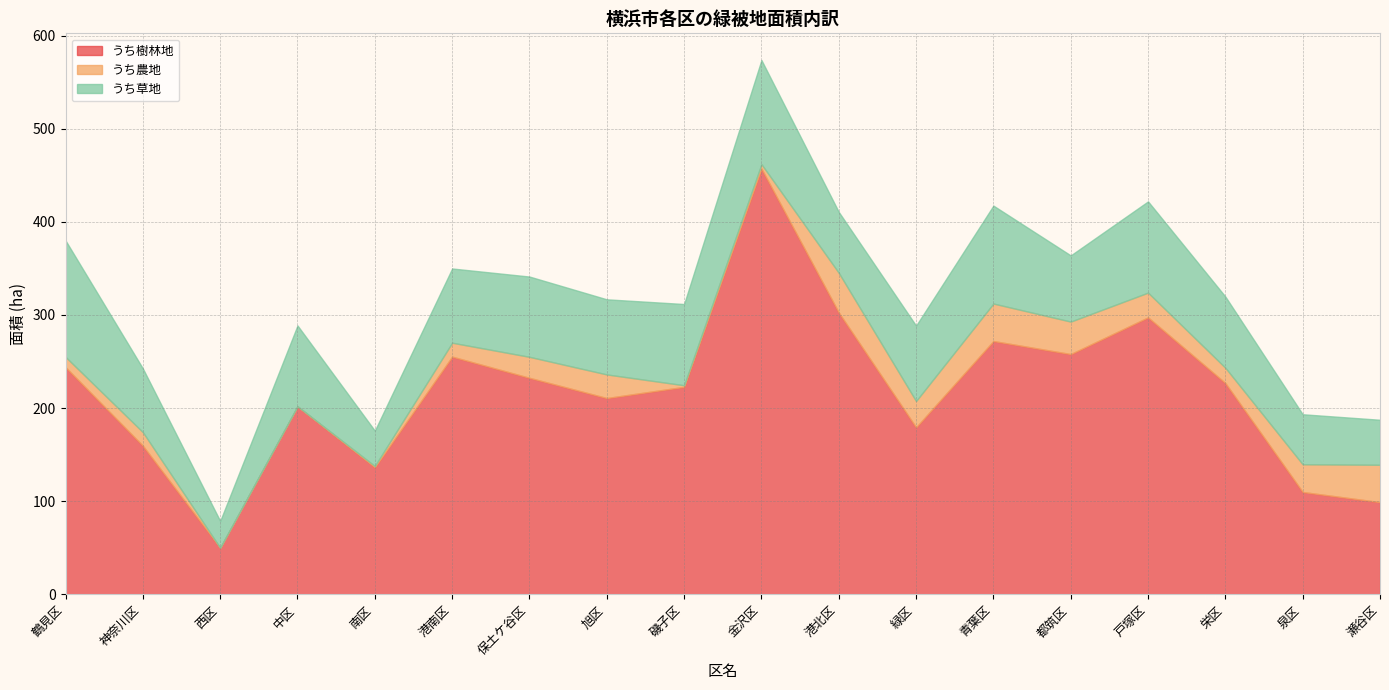

How many lines are shown in the chart?

3